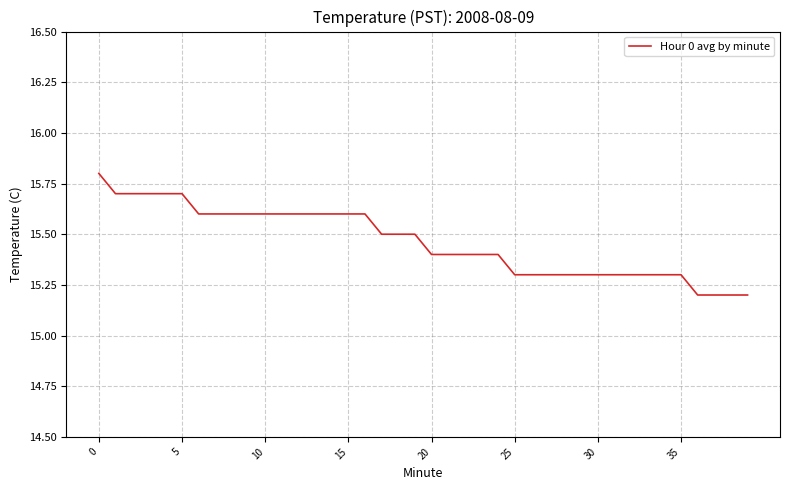

How many series are shown in this chart?

1